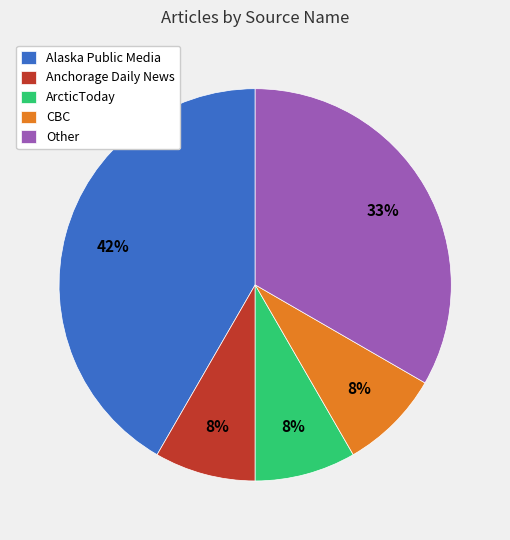

To the nearest percent, what percentage of the pie is ArcticToday?

8%